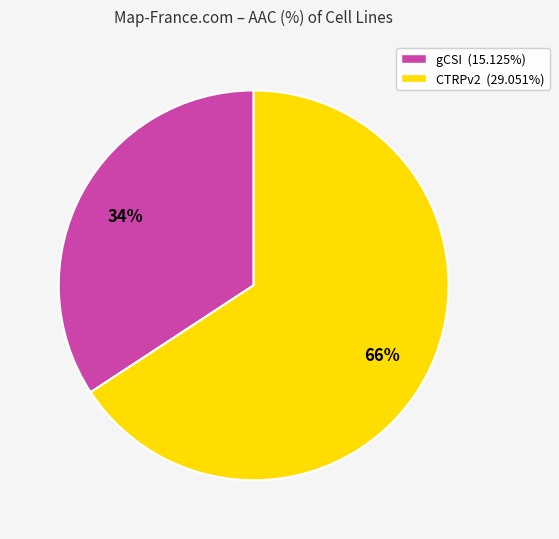

Which category accounts for the majority?

CTRPv2